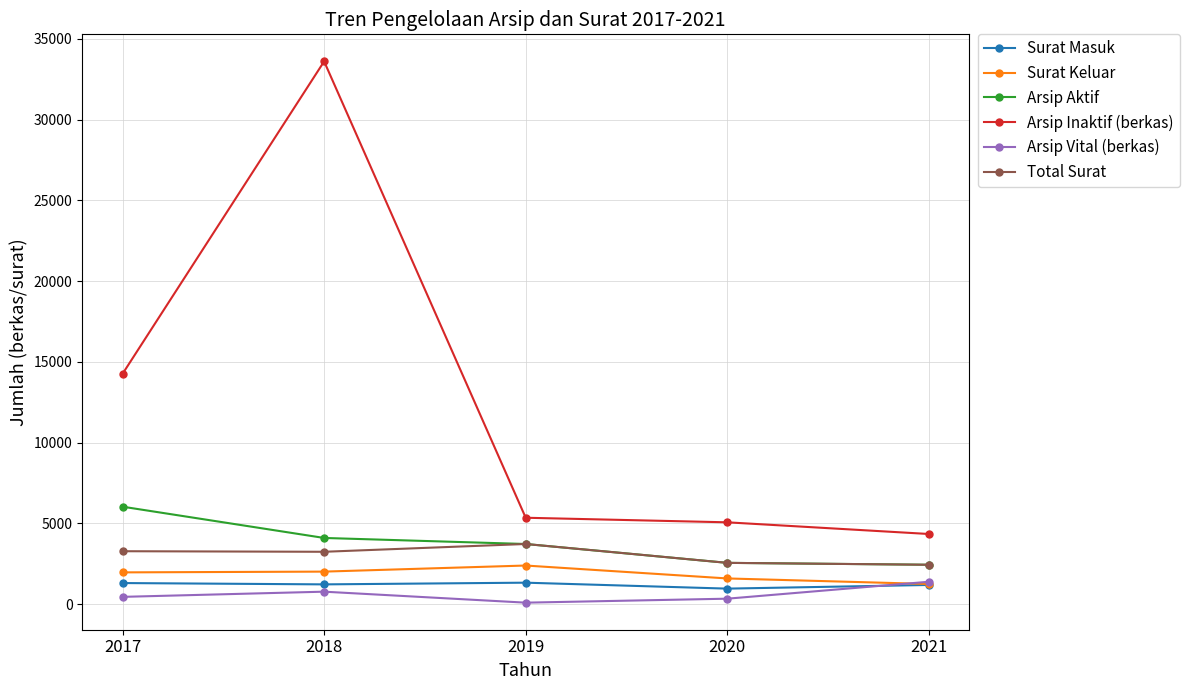

True or false: Arsip Aktif and Surat Masuk cross at least once.

False